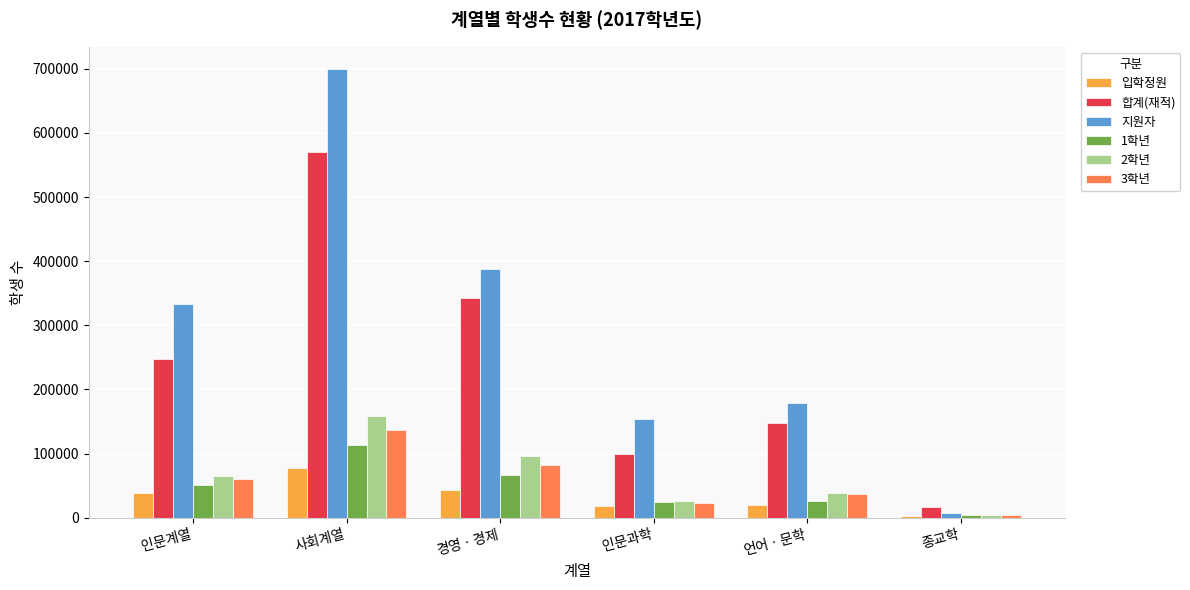

At which category does the chart reach its minimum across all series?

종교학